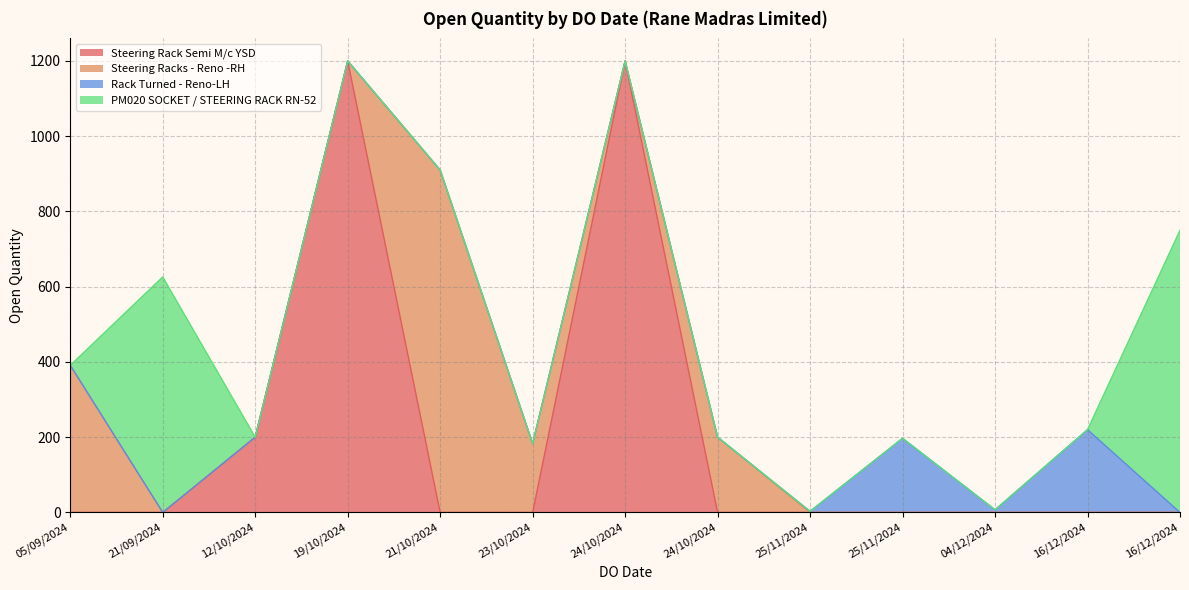

Which has a higher value, 21/09/2024 or 21/10/2024?

21/10/2024